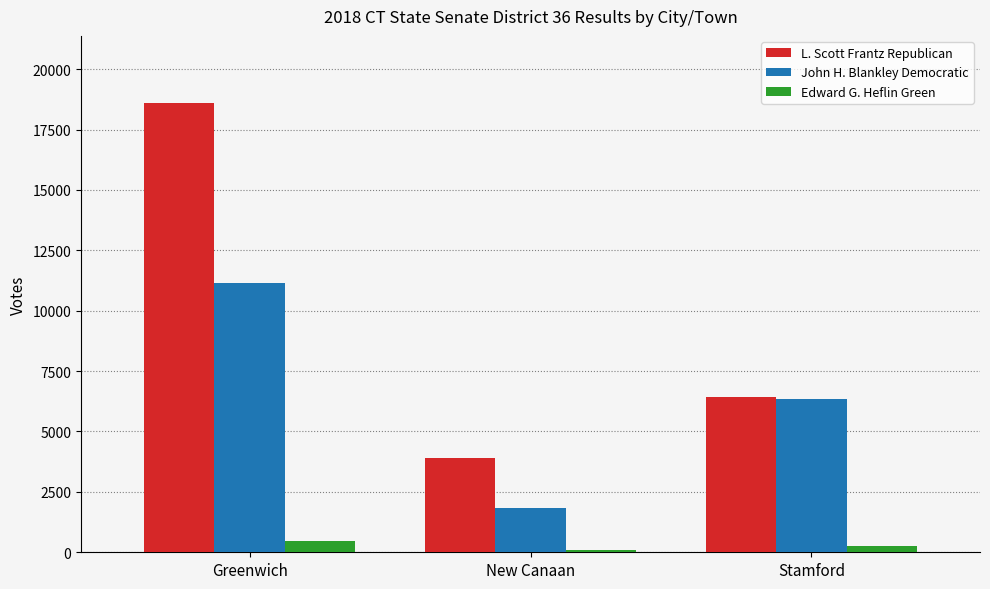

Rank the series by their average value, from highest to lowest.

L. Scott Frantz Republican, John H. Blankley Democratic, Edward G. Heflin Green